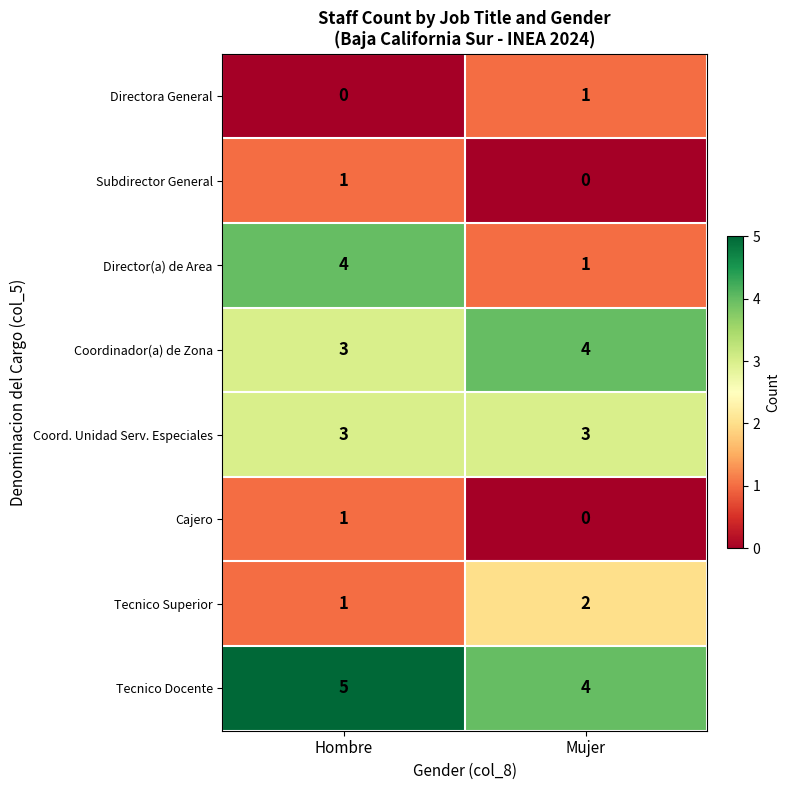

What is the sum of the Tecnico Docente values at Hombre and Mujer?

9